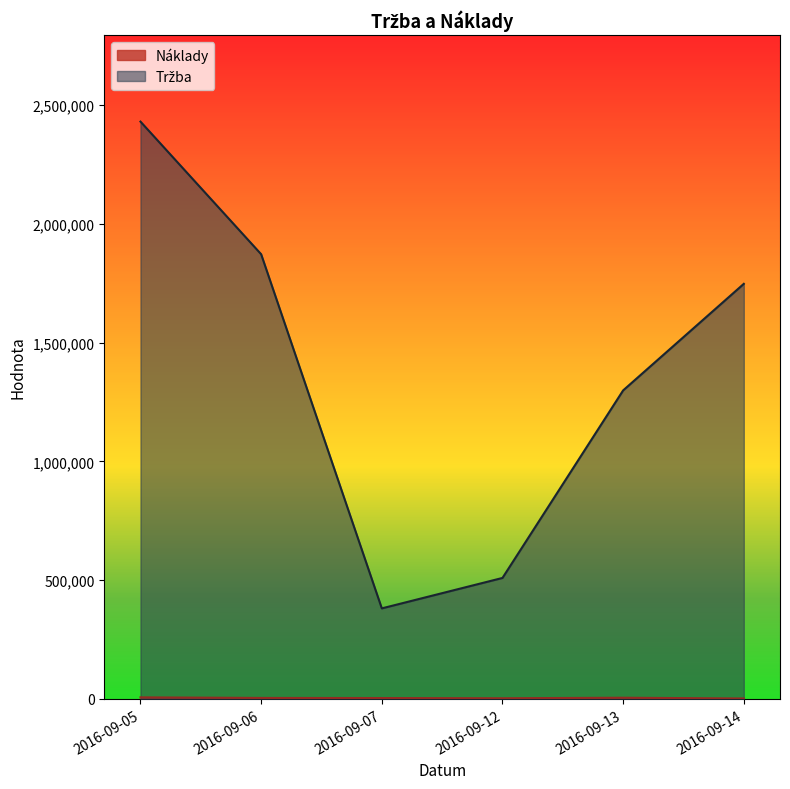

At how many categories does at least one series exceed 1126890?

4